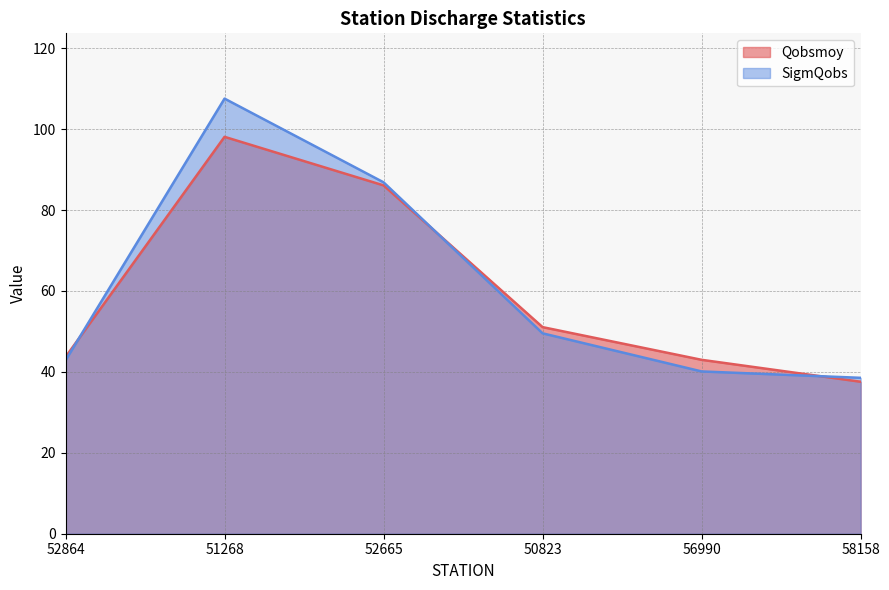

At which category does the chart reach its minimum across all series?

58158